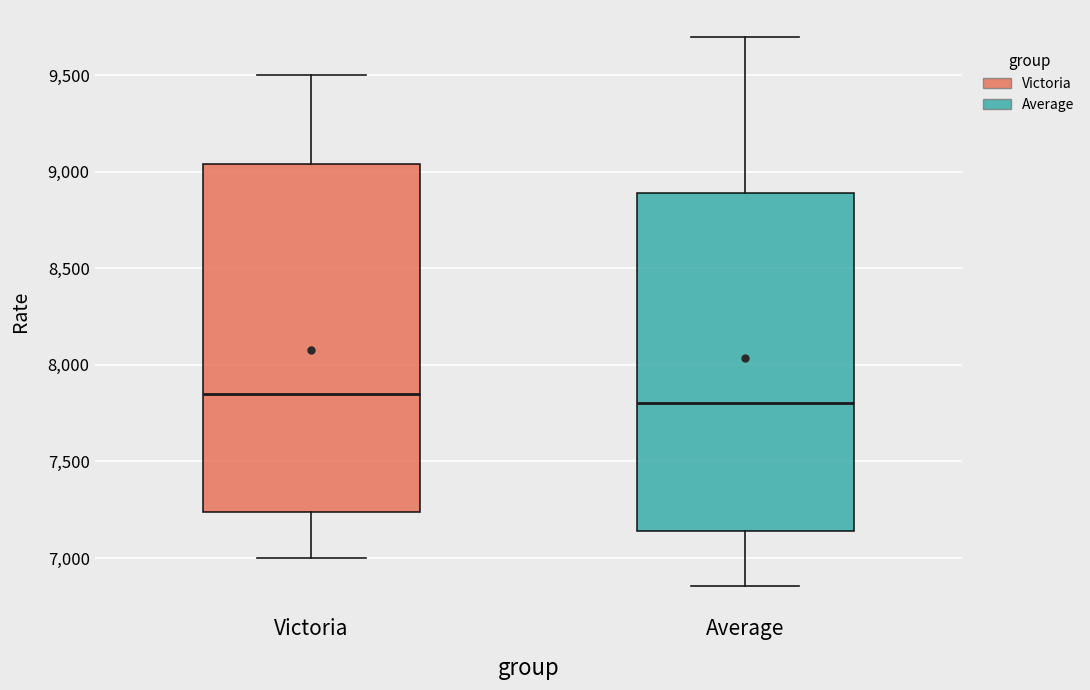

Where does the median line of the box for Average sit on the y-axis? The values are not printed on the chart, so give them approximately, as read against the axis.

7800